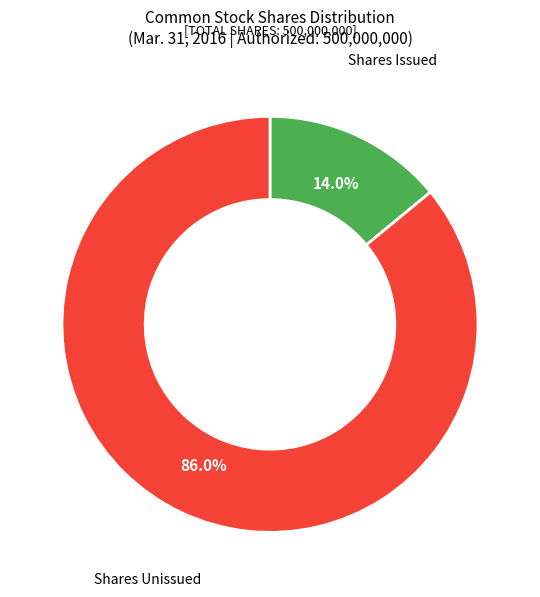

What is the largest slice in the pie chart?

Shares Unissued